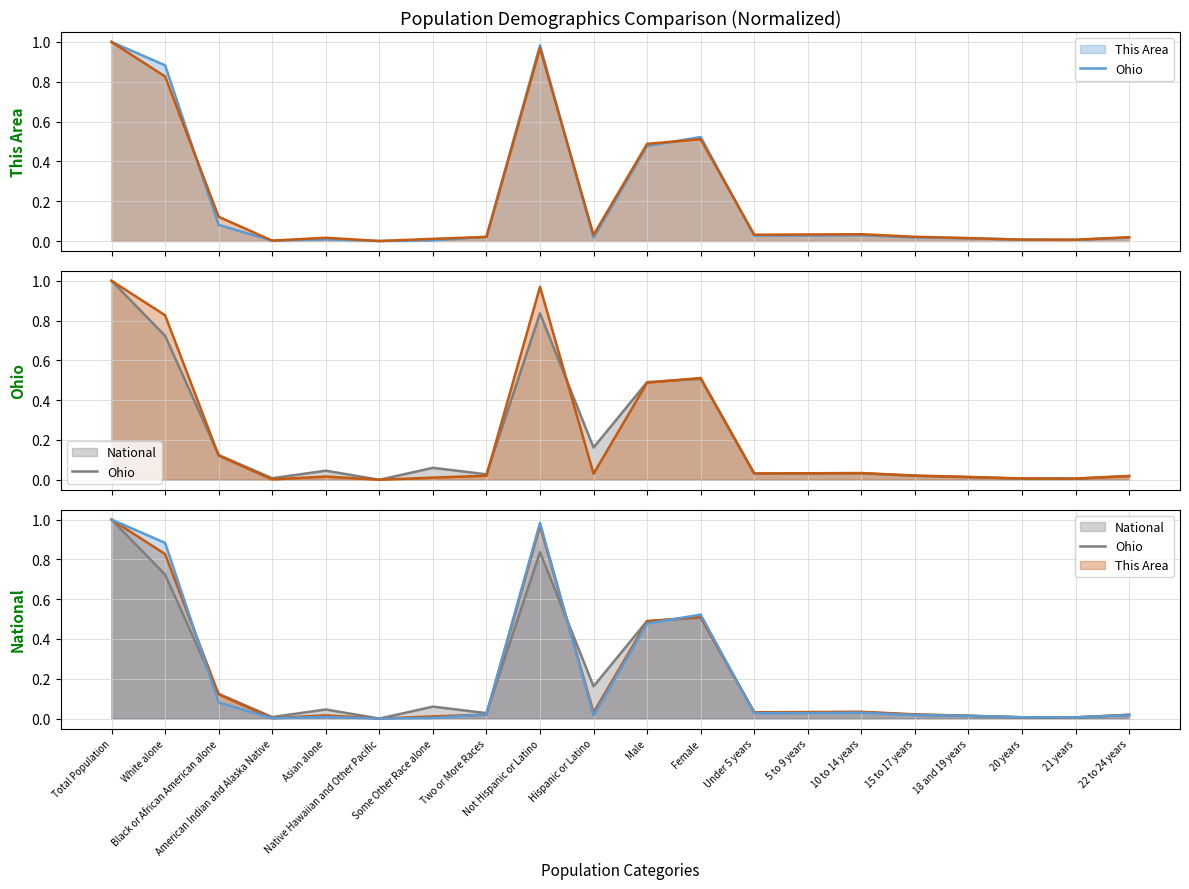

Reading right to left, transcribe all the data shown in this chart.

This Area line: 0.0	0.0	0.0	0.0	0.0	0.0	0.0	0.0	0.5	0.5	0.0	1.0	0.0	0.0	0.0	0.0	0.0	0.1	0.9	1.0
Ohio line: 0.0	0.0	0.0	0.0	0.0	0.0	0.0	0.0	0.5	0.5	0.0	1.0	0.0	0.0	0.0	0.0	0.0	0.1	0.8	1.0
National line: 0.0	0.0	0.0	0.0	0.0	0.0	0.0	0.0	0.5	0.5	0.2	0.8	0.0	0.1	0.0	0.0	0.0	0.1	0.7	1.0
National: 0.0	0.0	0.0	0.0	0.0	0.0	0.0	0.0	0.5	0.5	0.2	0.8	0.0	0.1	0.0	0.0	0.0	0.1	0.7	1.0
Ohio: 0.0	0.0	0.0	0.0	0.0	0.0	0.0	0.0	0.5	0.5	0.0	1.0	0.0	0.0	0.0	0.0	0.0	0.1	0.8	1.0
This Area: 0.0	0.0	0.0	0.0	0.0	0.0	0.0	0.0	0.5	0.5	0.0	1.0	0.0	0.0	0.0	0.0	0.0	0.1	0.9	1.0